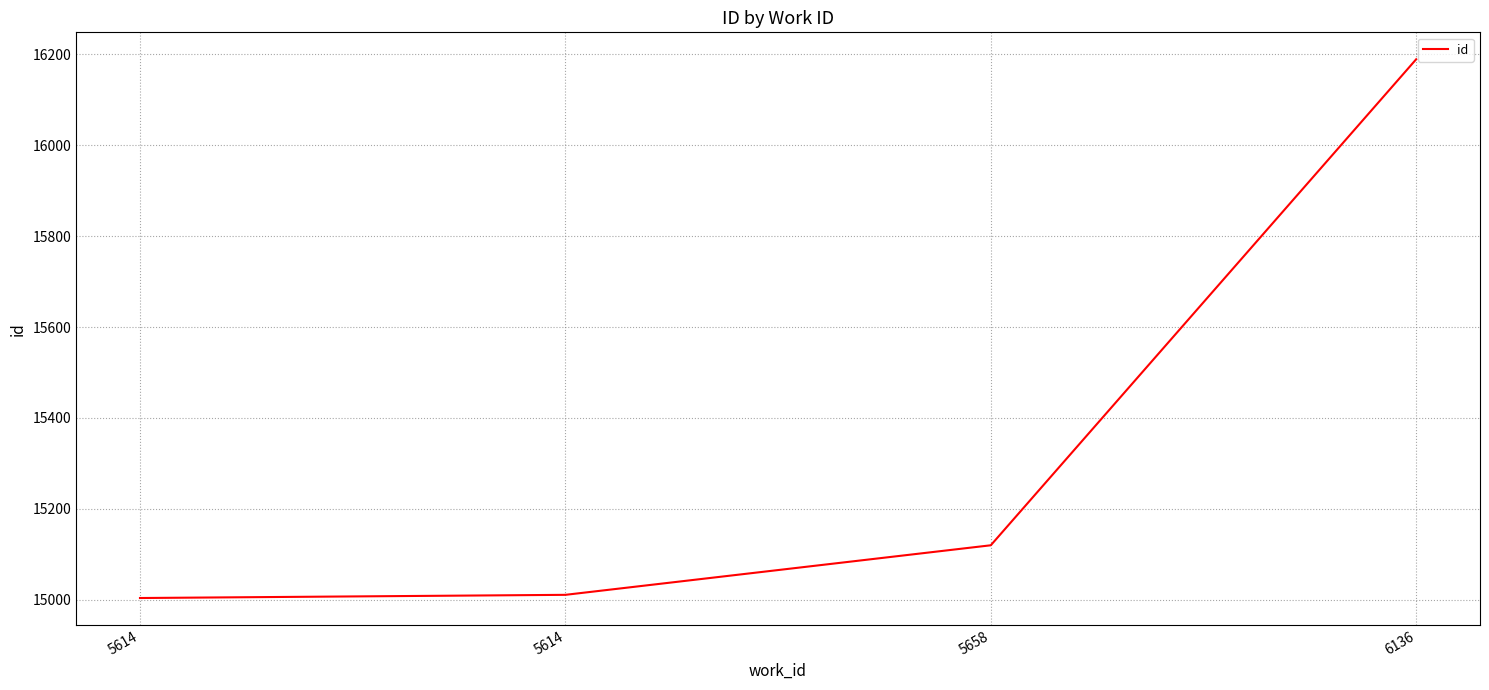

What is the change in value from 5658 to 6136?

+1069